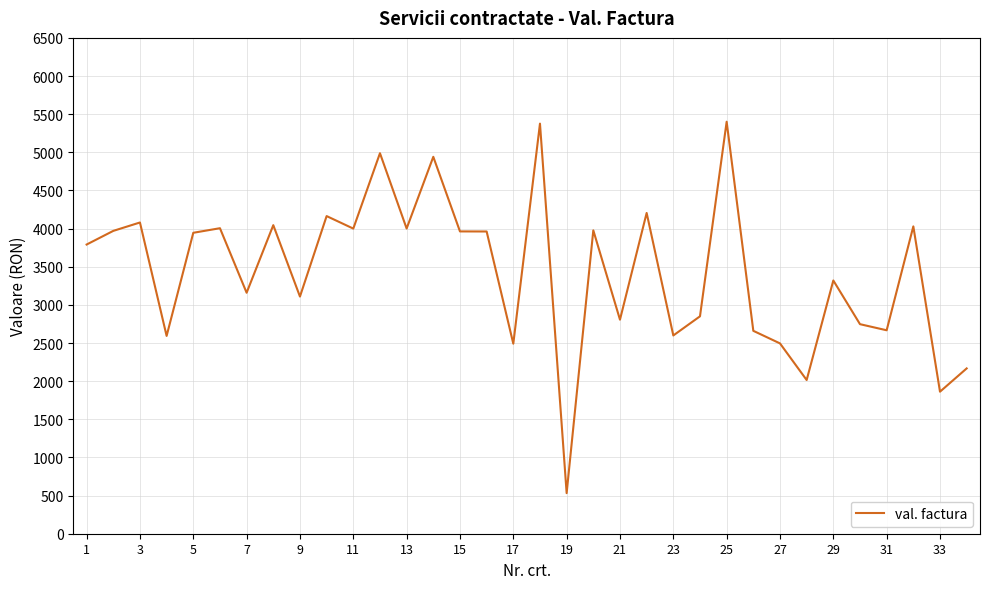

What is the difference between the maximum and minimum values?

4869.0